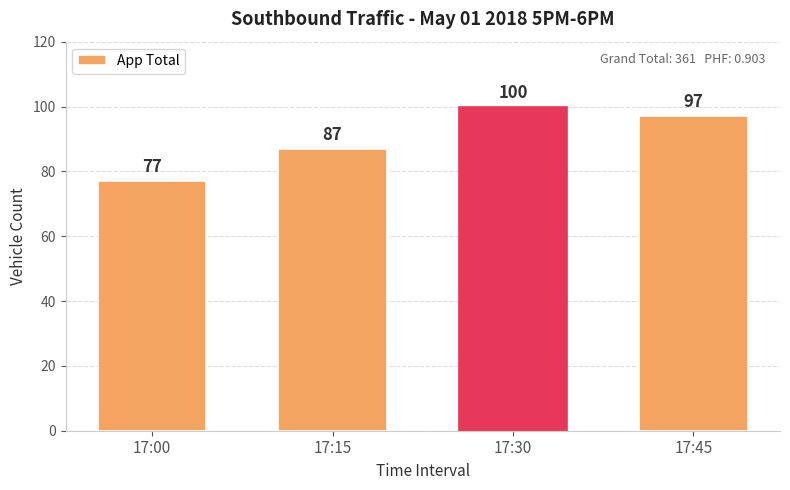

How many values are below 97?

2